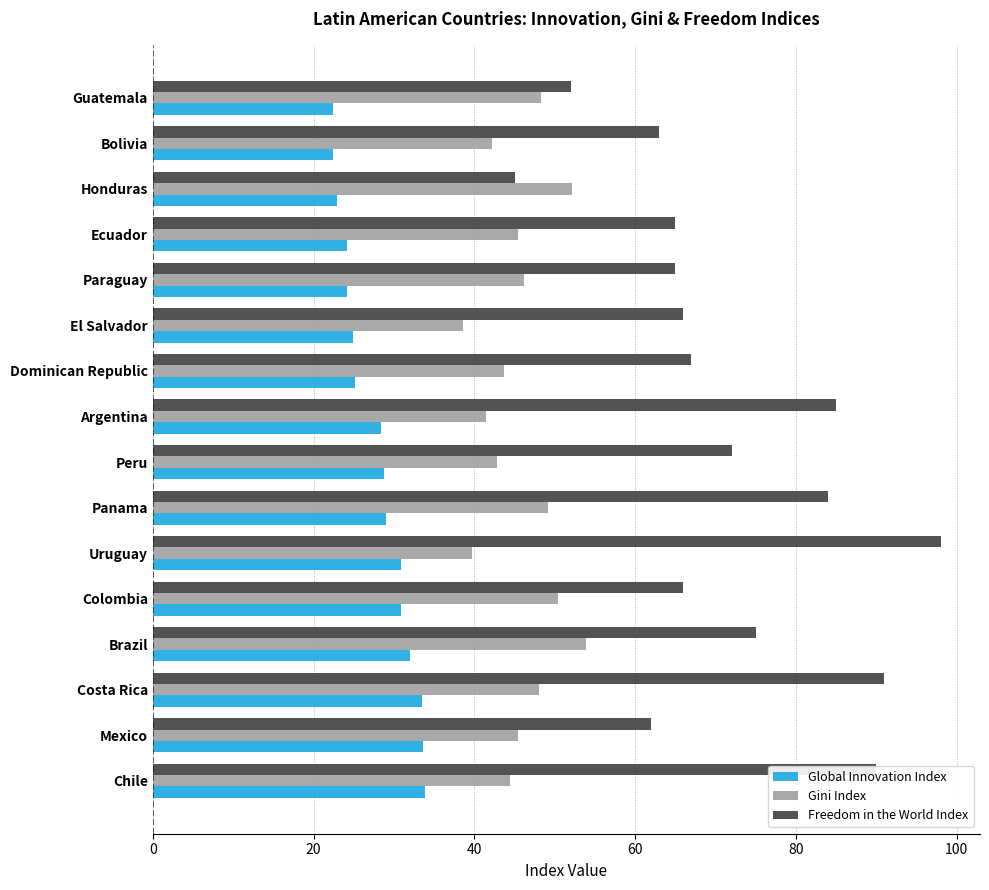

Which series has the largest total across all categories?

Freedom in the World Index